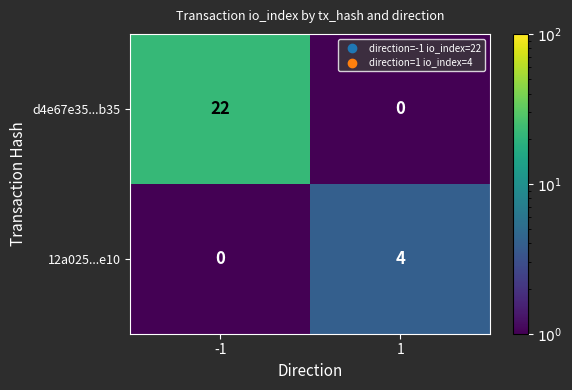

What is the greatest value displayed?

22